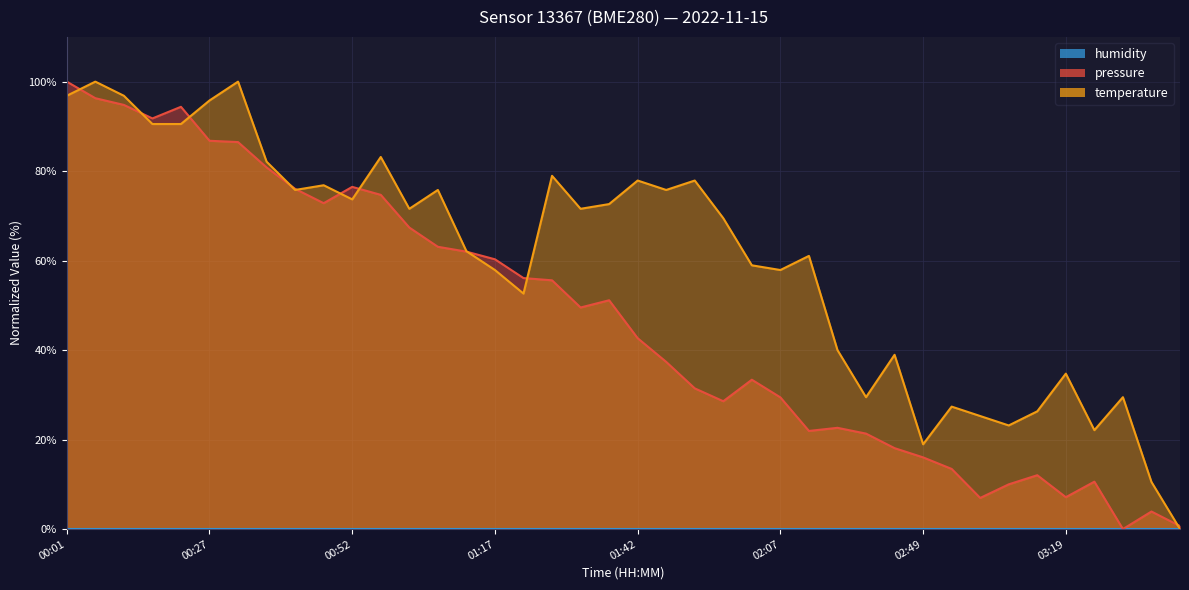

How many times do pressure and temperature cross each other?

10